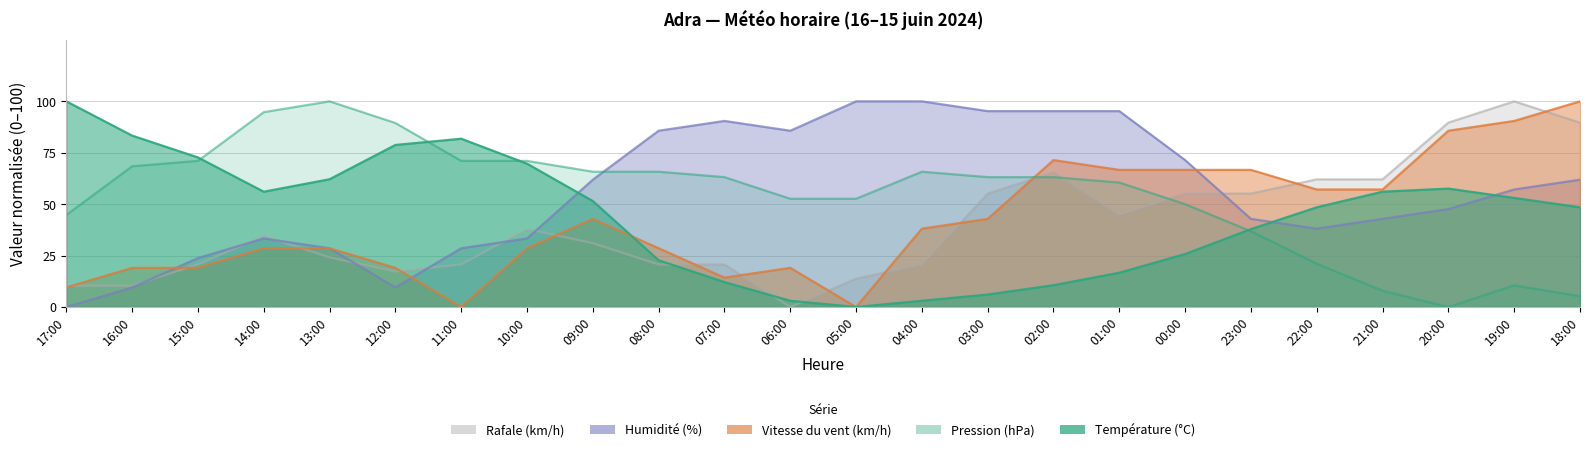

At which category does Vitesse du vent (km/h) reach its first local valley?

11:00